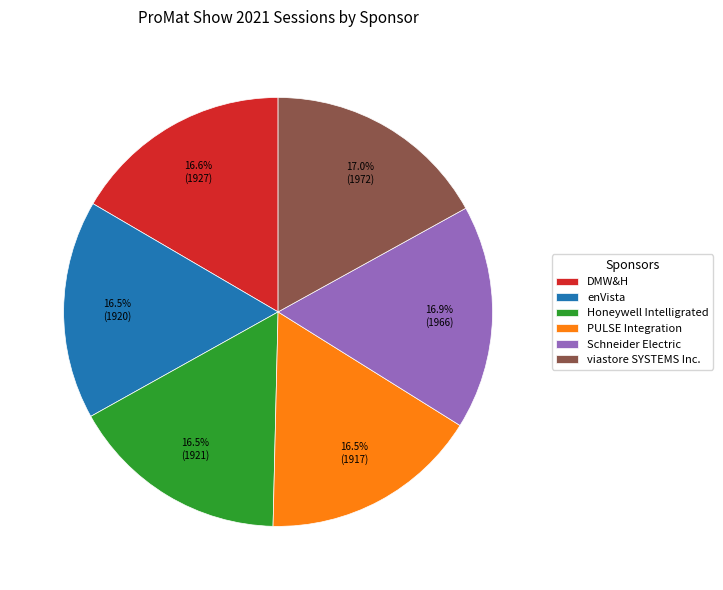

Approximately how many times larger is the value at enVista compared to Honeywell Intelligrated?

1.0